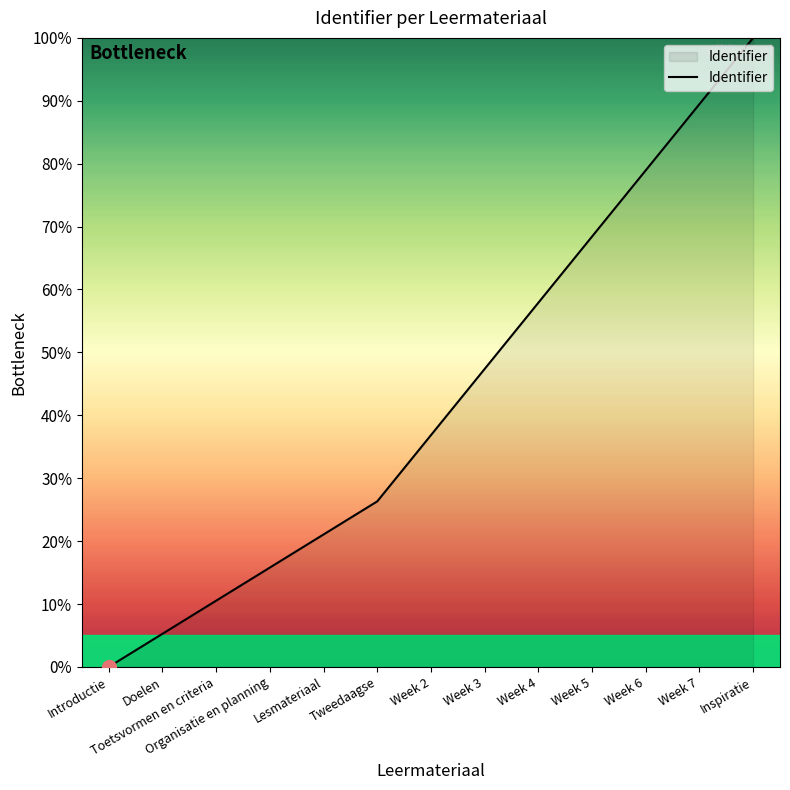

List the labels in order of value, smallest first.

Introductie, Doelen, Toetsvormen en criteria, Organisatie en planning, Lesmateriaal, Tweedaagse, Week 2, Week 3, Week 4, Week 5, Week 6, Week 7, Inspiratie